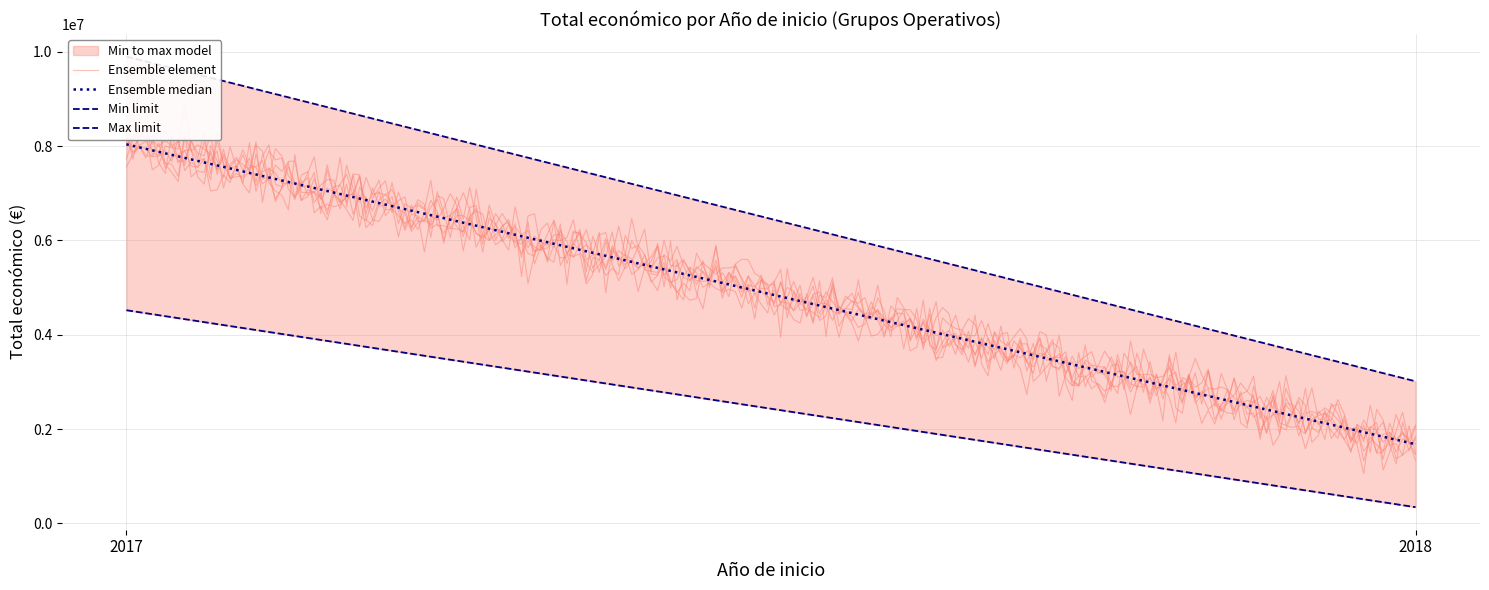

The chart shows a value of 4520649 at 2017. True or false?

True